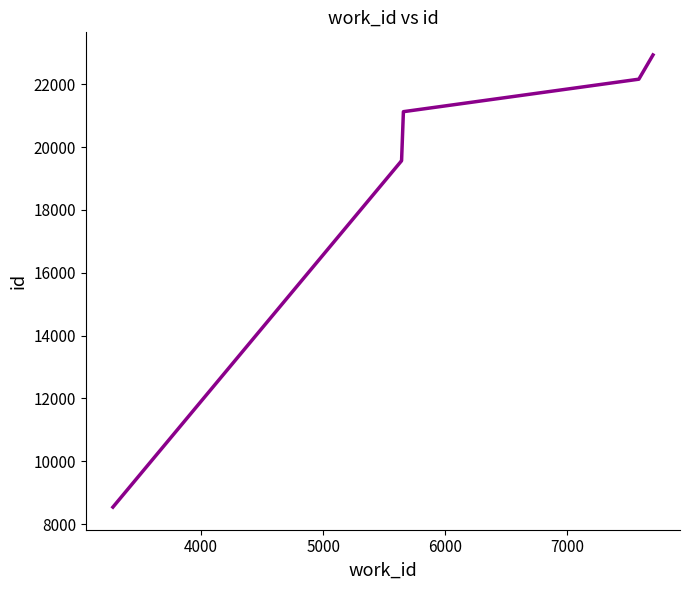

What is the smallest value displayed?

8539